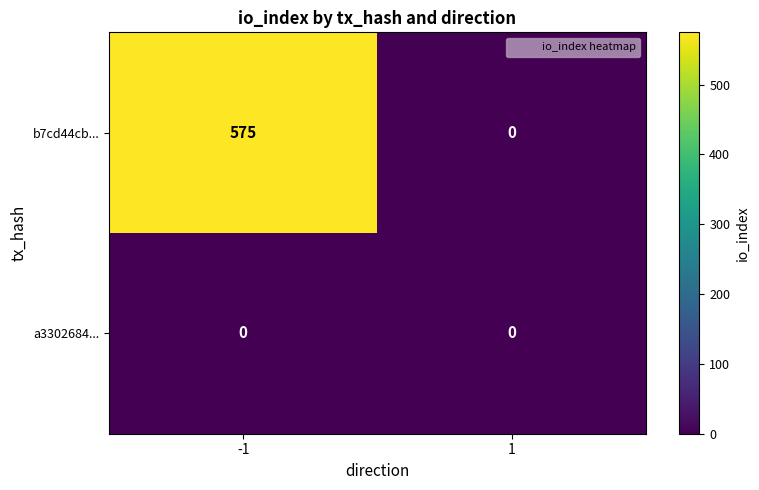

List the series in order of their peak value, lowest first.

a3302684..., b7cd44cb...